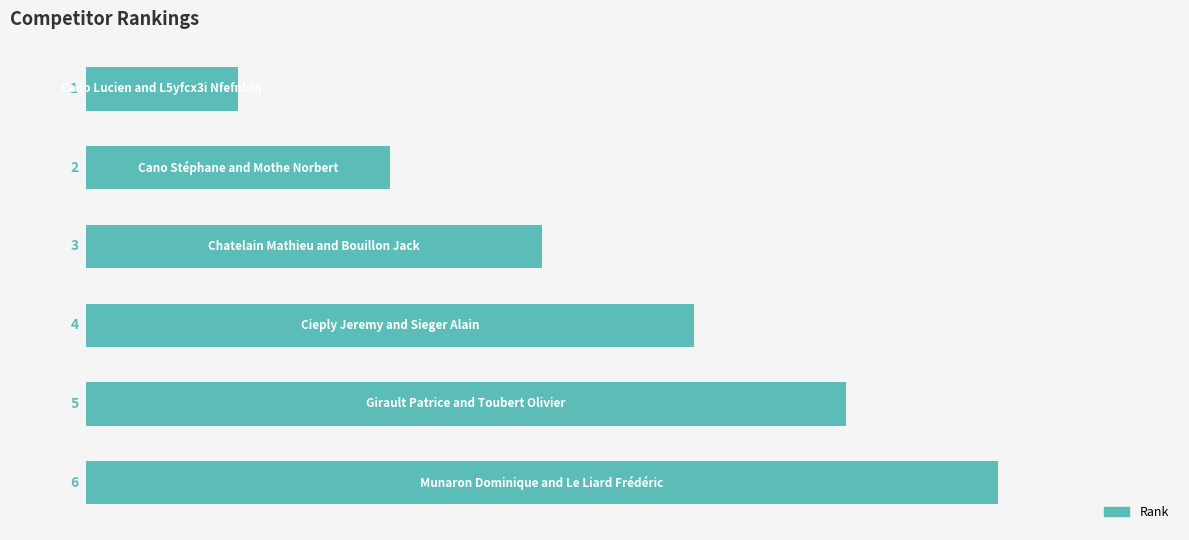

How many data points are less than 4?

3